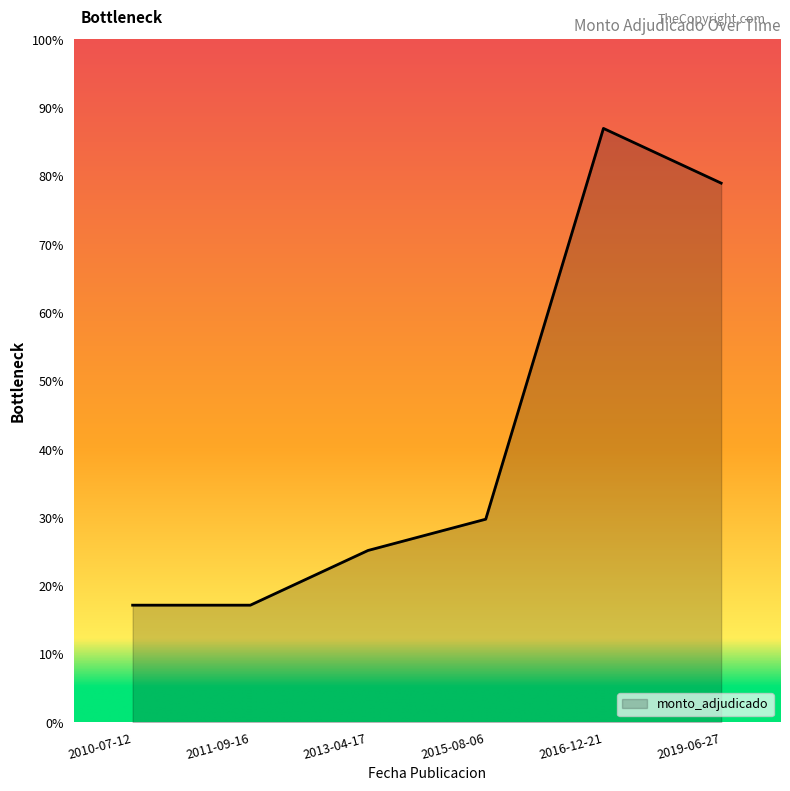

Where is the data nearest to the value 27300000?

2015-08-06